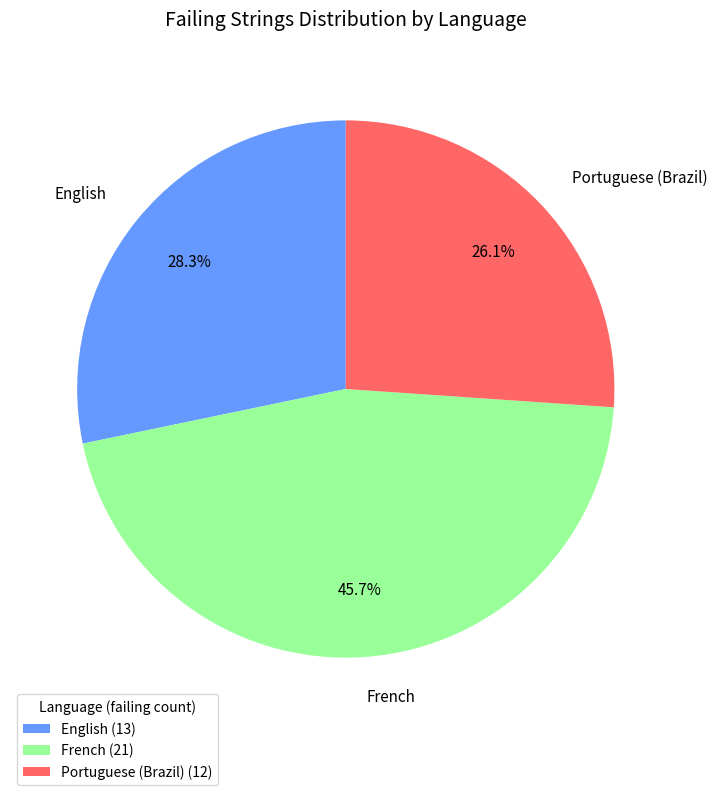

Is there a majority slice in this chart?

No